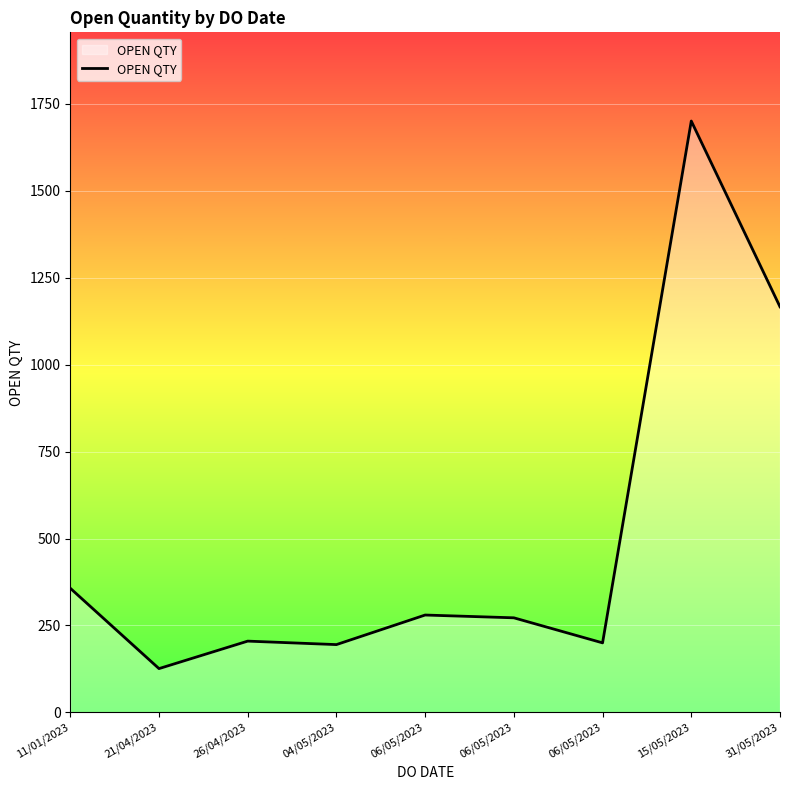

Where is the first local maximum?

26/04/2023